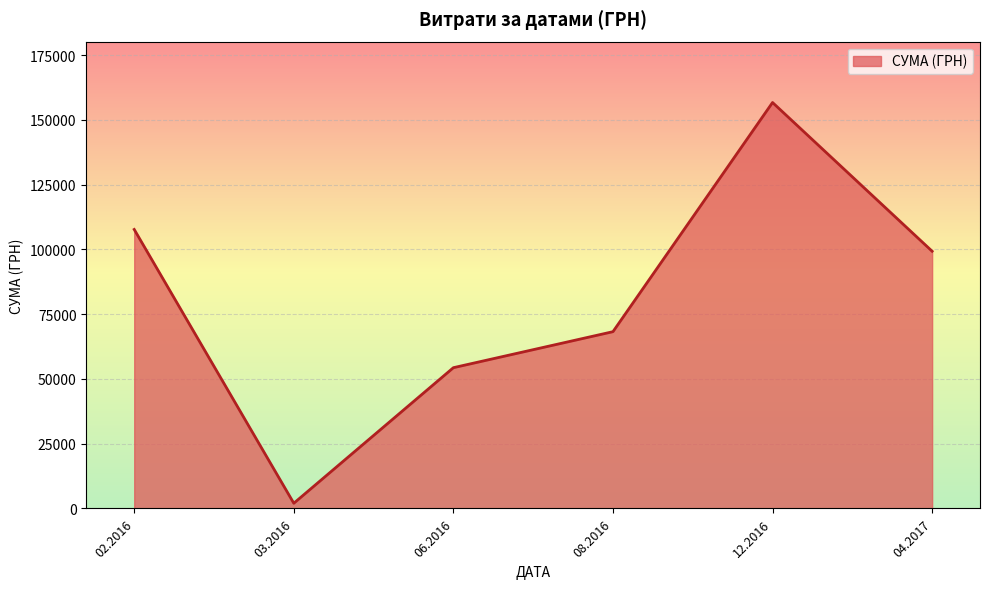

Does the chart display data point markers on the line(s)?

No